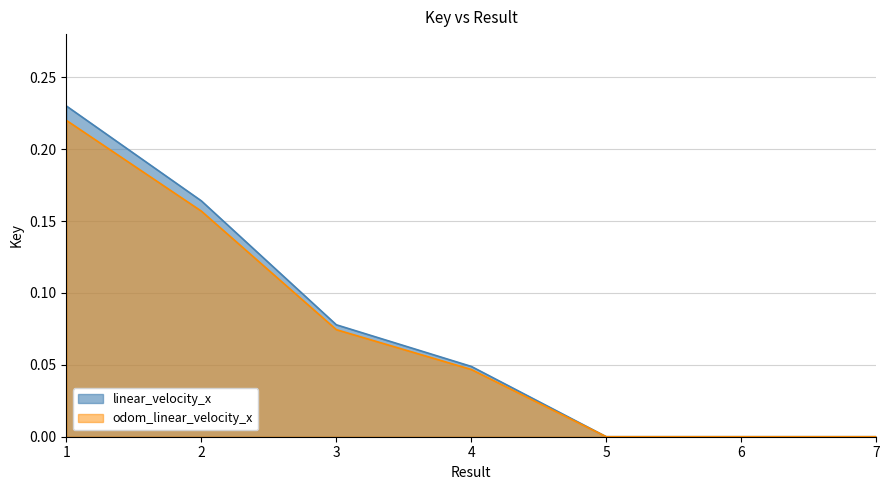

Reading left to right, transcribe all the data shown in this chart.

linear_velocity_x: 0.2	0.2	0.1	0.0	0.0	0.0	0.0
odom_linear_velocity_x: 0.2	0.2	0.1	0.0	0.0	0.0	0.0